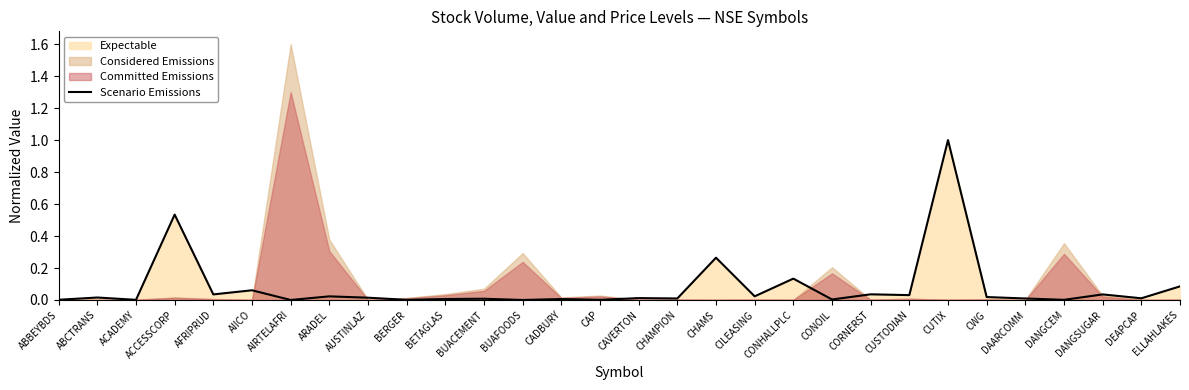

At which label does Scenario Emissions reach its peak?

CUTIX